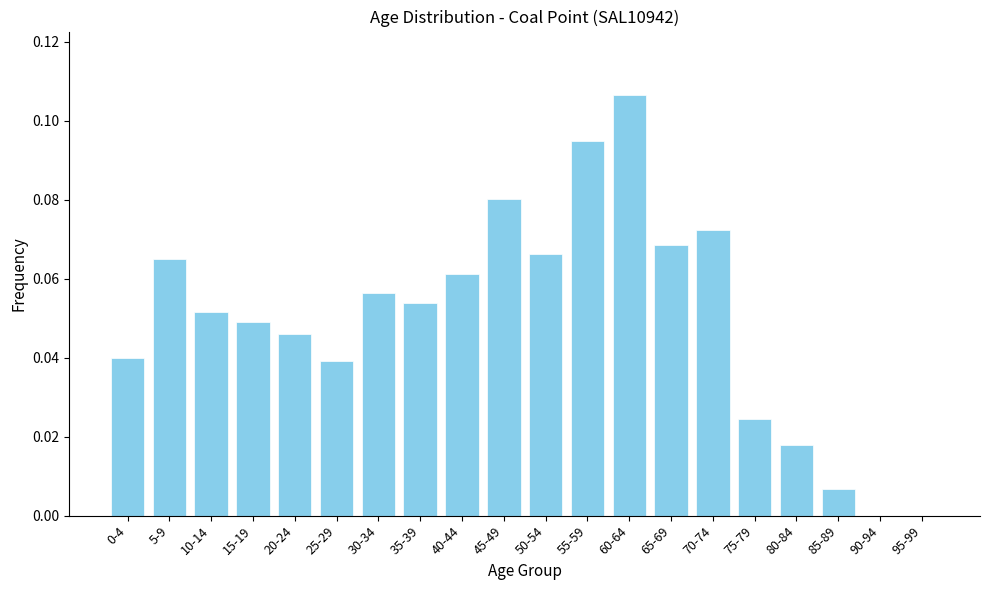

What is the sum of all values?

1.0